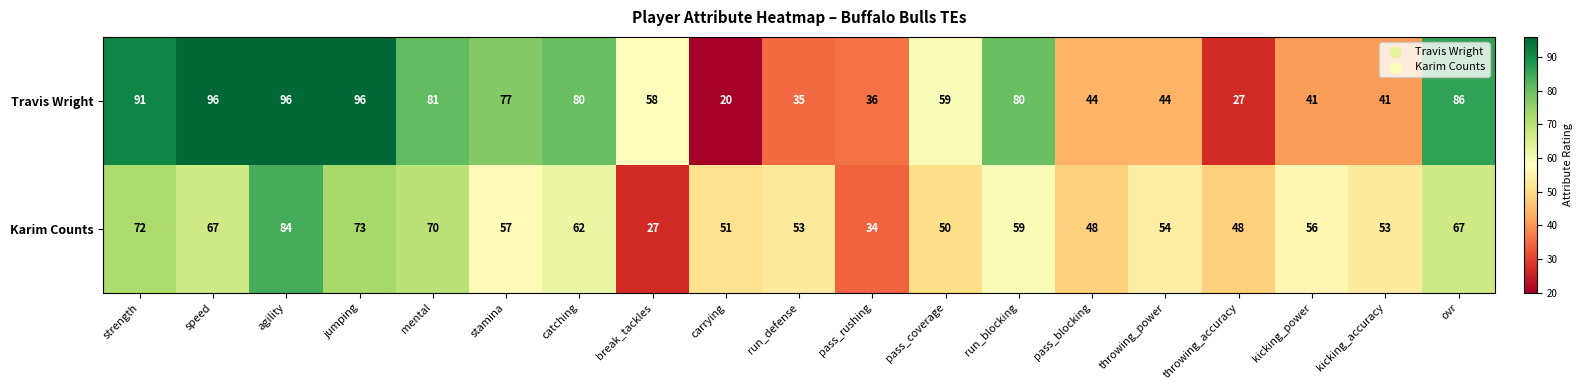

Which series has the largest total across all categories?

Travis Wright